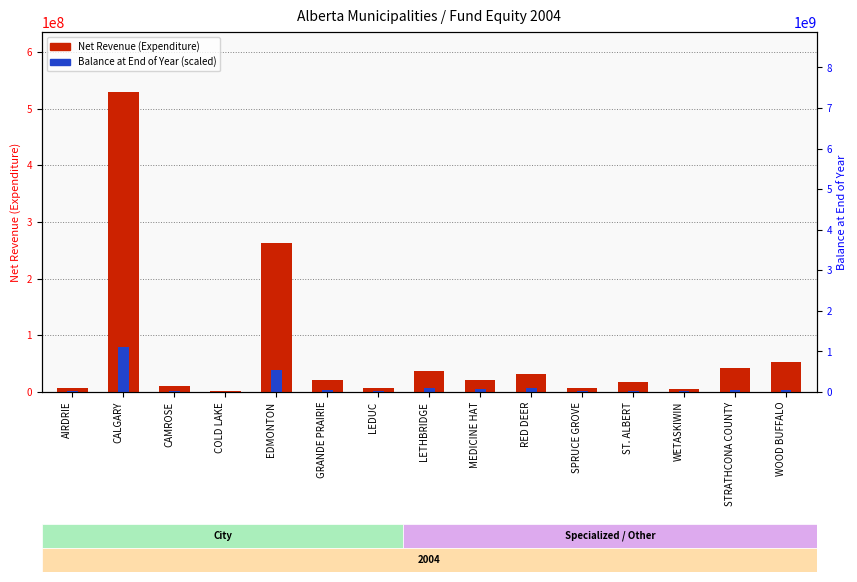

Reading left to right, extract all data points from this chart.

Net Revenue (Expenditure): 7649332.0	529307000.0	10665331.0	2346408.0	262016000.0	21019707.0	6939912.0	37625000.0	21242000.0	31264511.0	6417296.0	18139224.0	4465400.0	41902420.0	52131090.0
Balance at End of Year (scaled): 1064345.0	79396050.0	1826484.0	597366.8	38089014.7	3140559.3	1225435.2	6613866.1	4447595.9	6755557.0	962212.4	2635544.1	991260.7	4195896.3	3831294.3